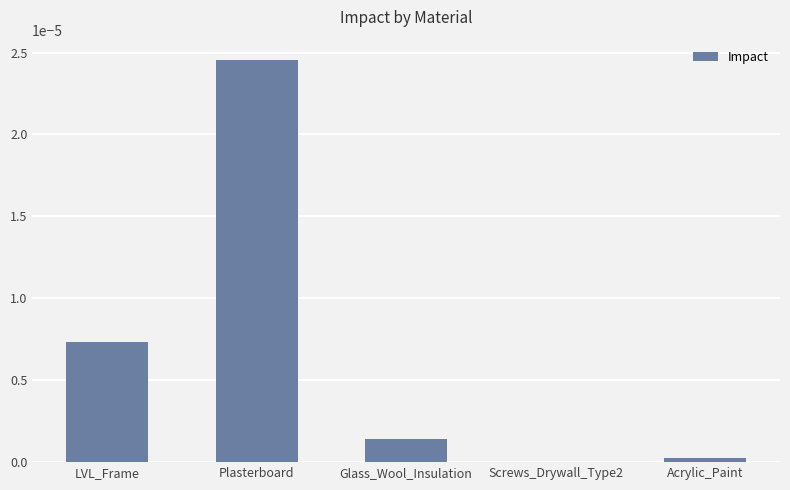

Is it true that the value at Acrylic_Paint is 0.0?

True